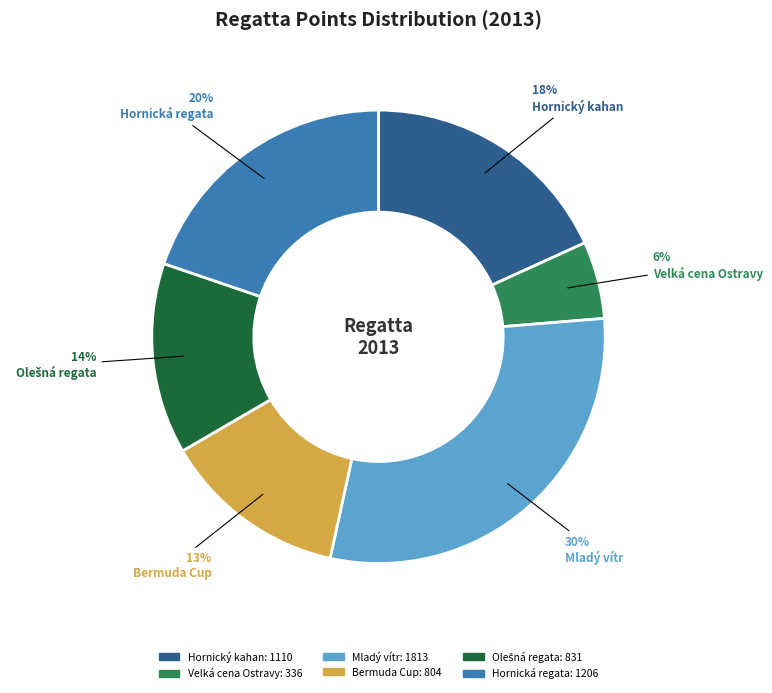

Is there a majority slice in this chart?

No